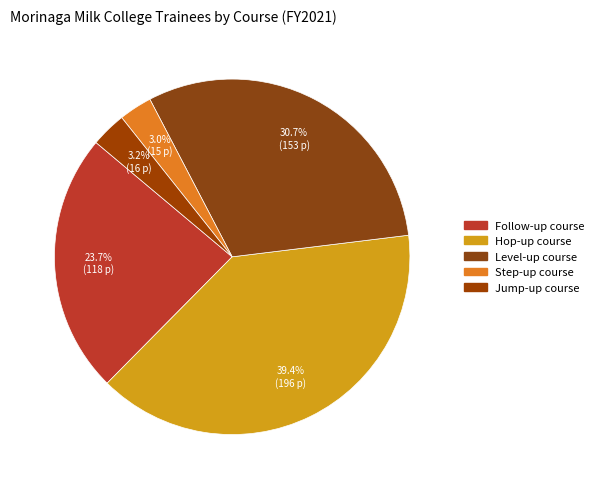

Which has a higher value, Jump-up course or Step-up course?

Jump-up course